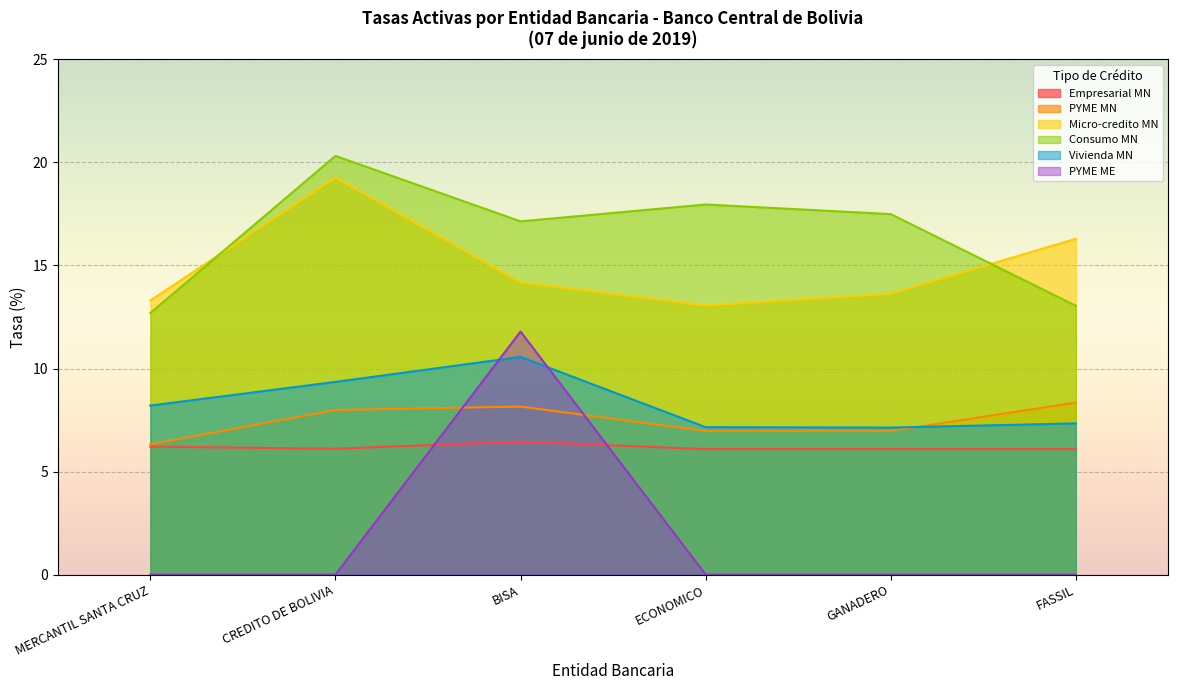

Between GANADERO and FASSIL, which is larger?

GANADERO